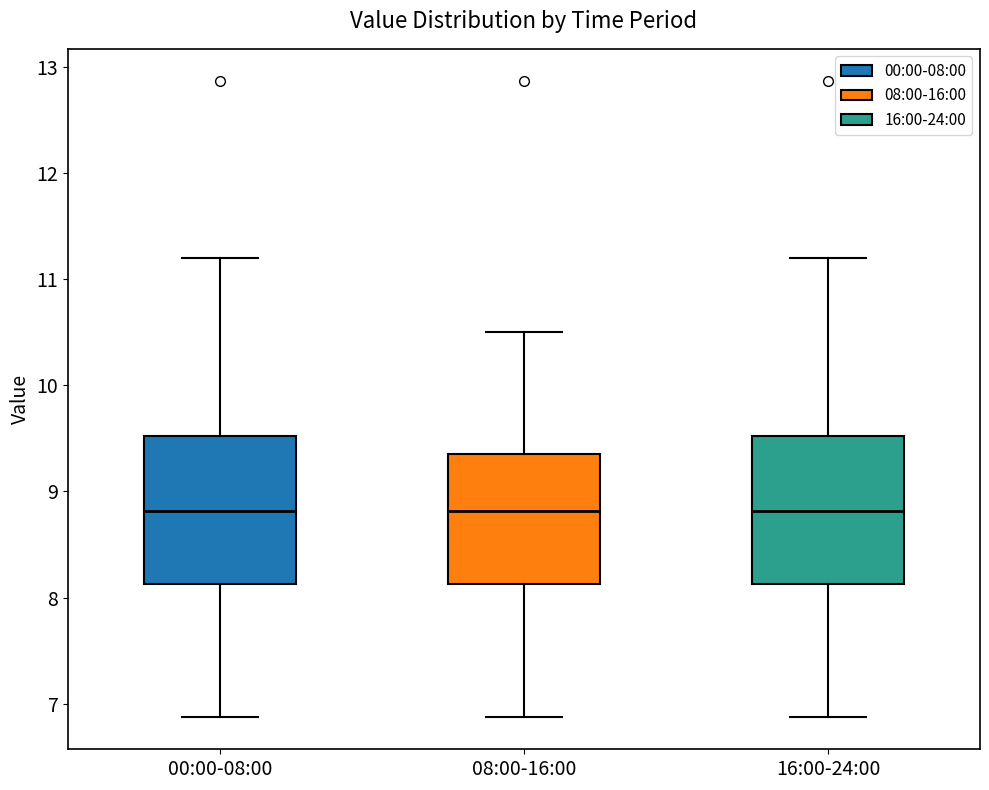

Where does the lower whisker of the box for 16:00-24:00 end on the y-axis? The values are not printed on the chart, so give them approximately, as read against the axis.

6.9